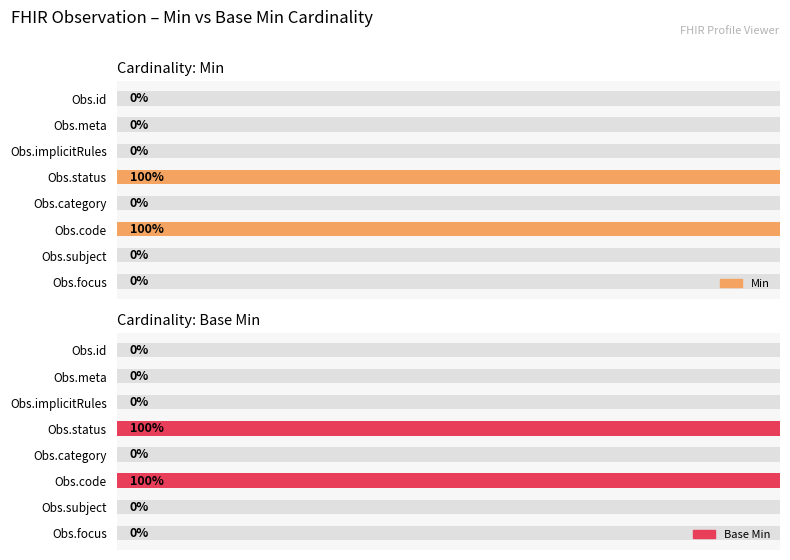

Does the chart contain stacked bars?

No